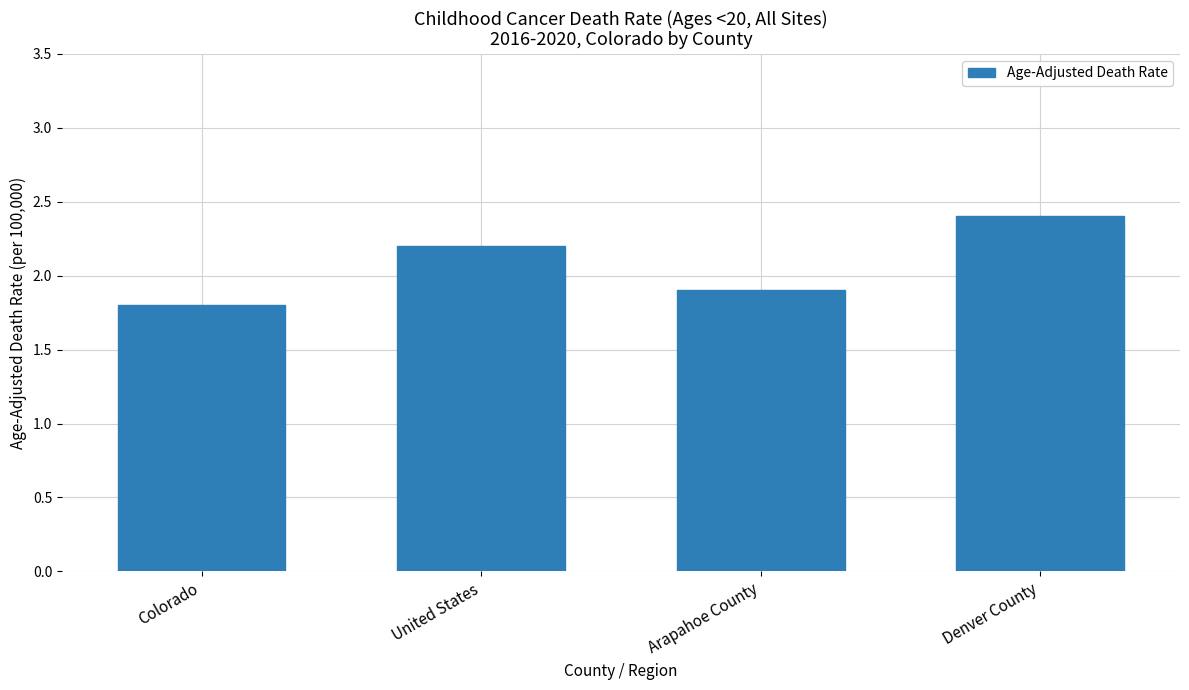

What is the label of the 1st bar from the left?

Colorado